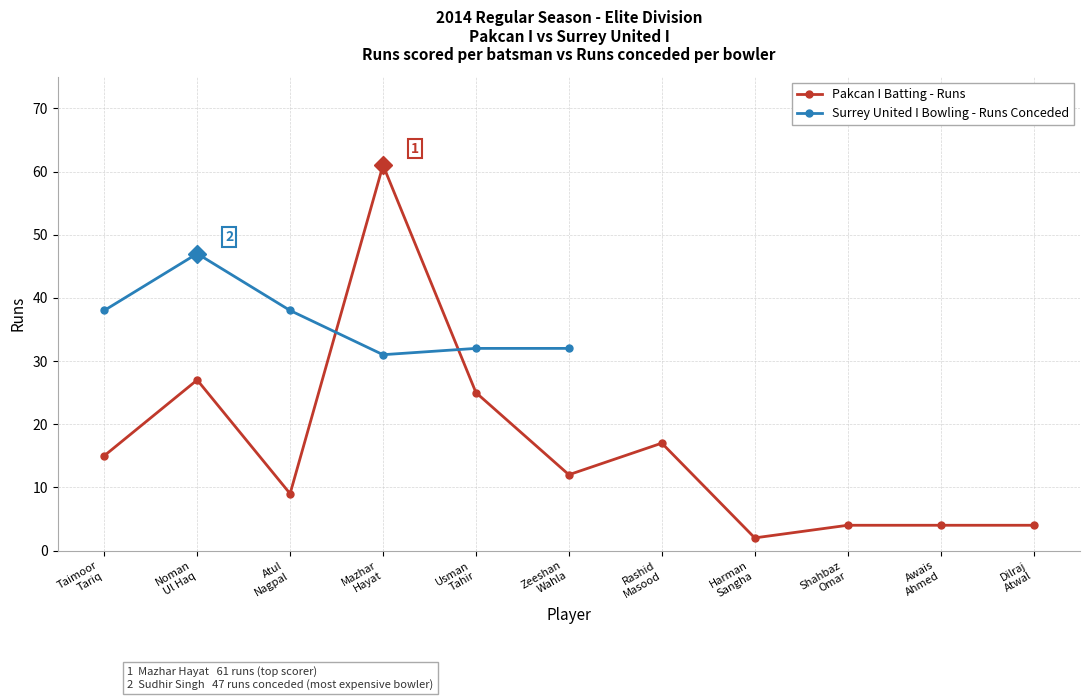

What is the maximum value shown in the chart?

61.0